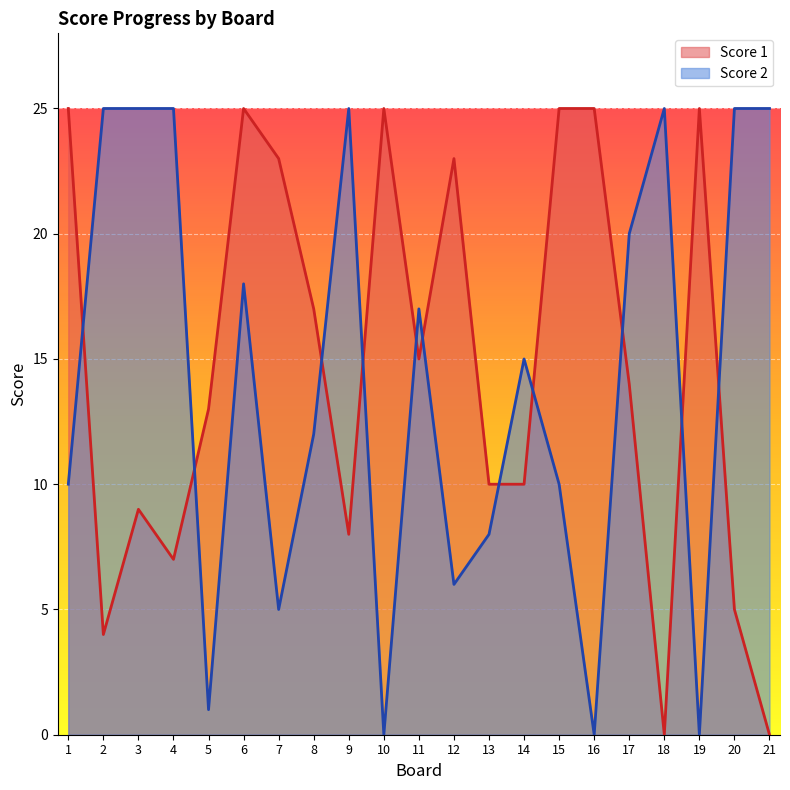

Which series has the largest range (max minus min)?

Score 1